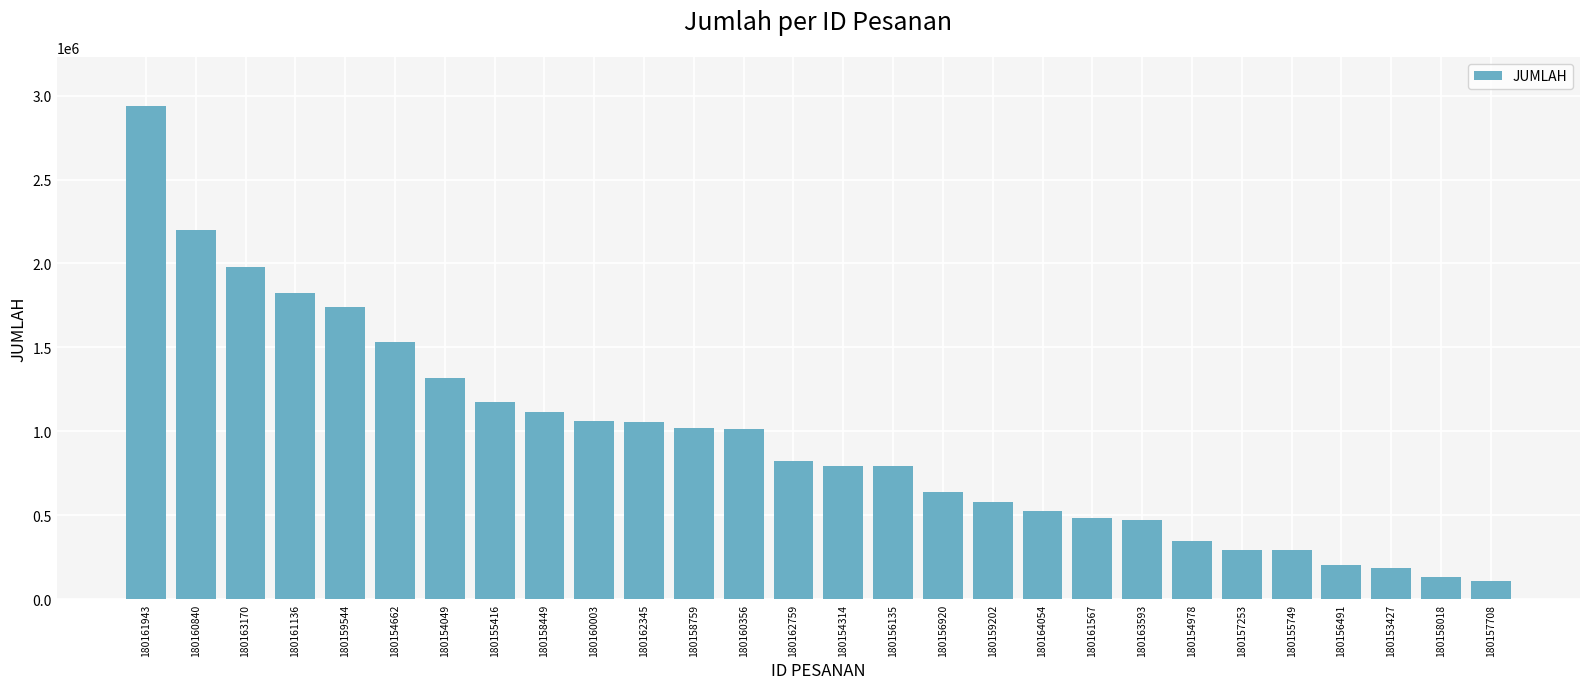

What is the change in value from 180154314 to 180157708?

-687050